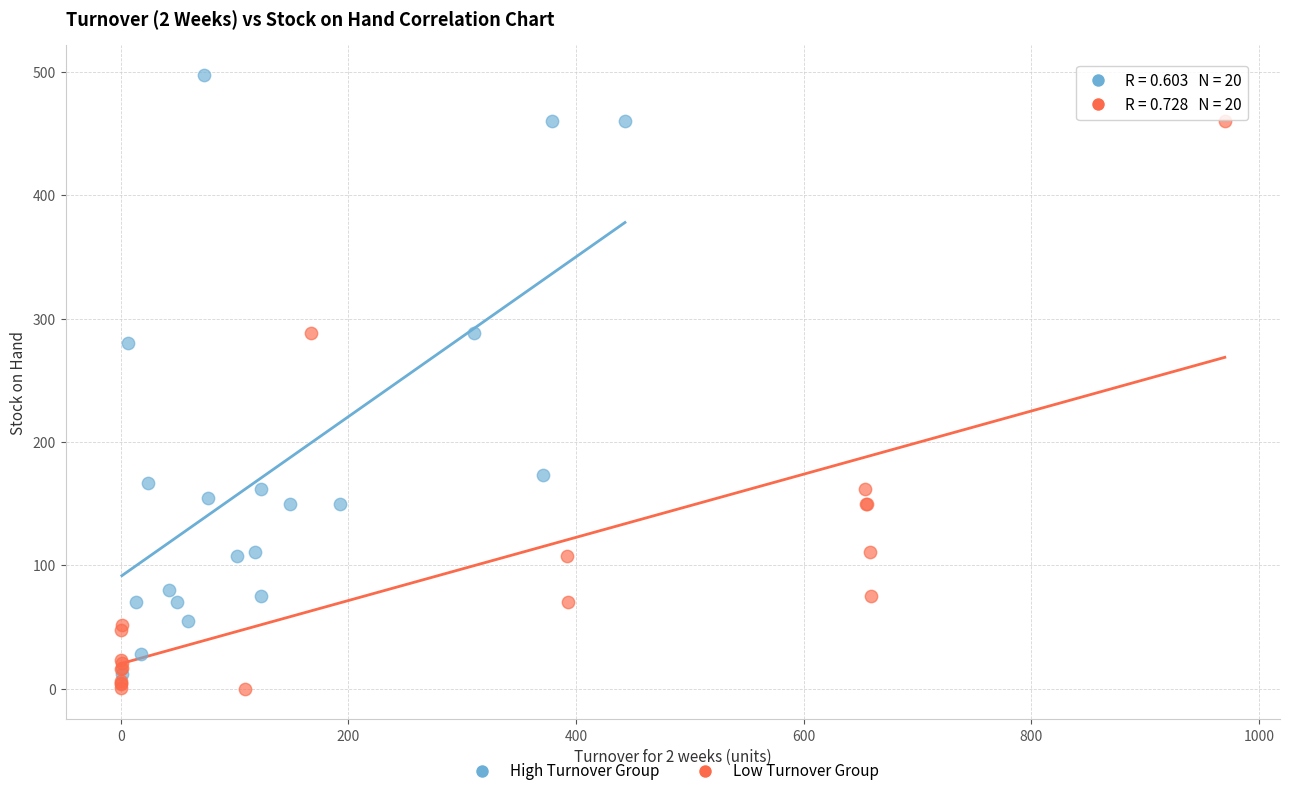

Which series has the largest Y range (max minus min)?

High Turnover Group